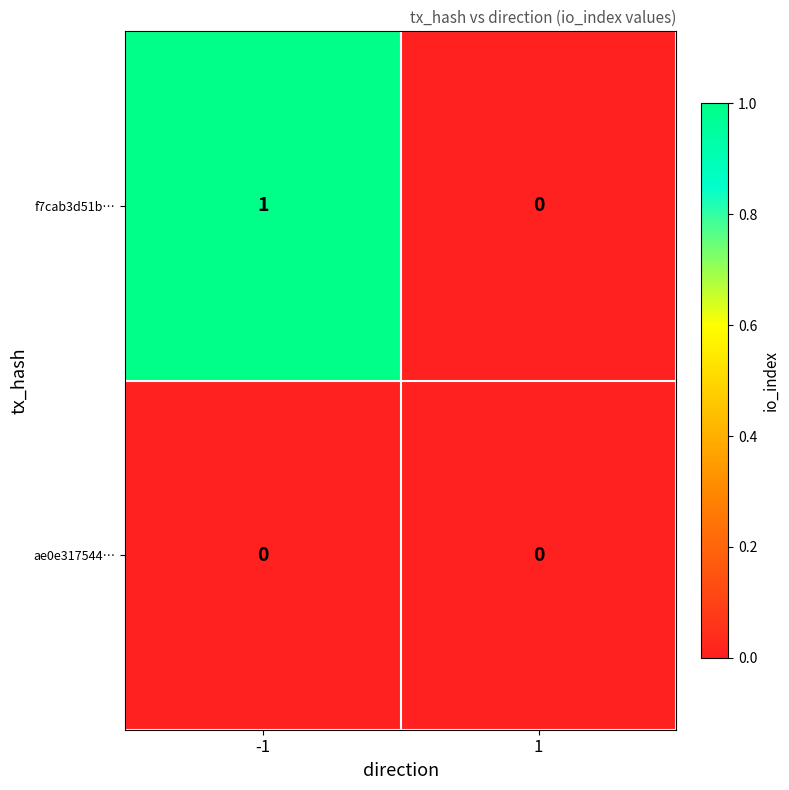

Is the value of ae0e317544… at 1 greater than the value of f7cab3d51b… at -1?

No